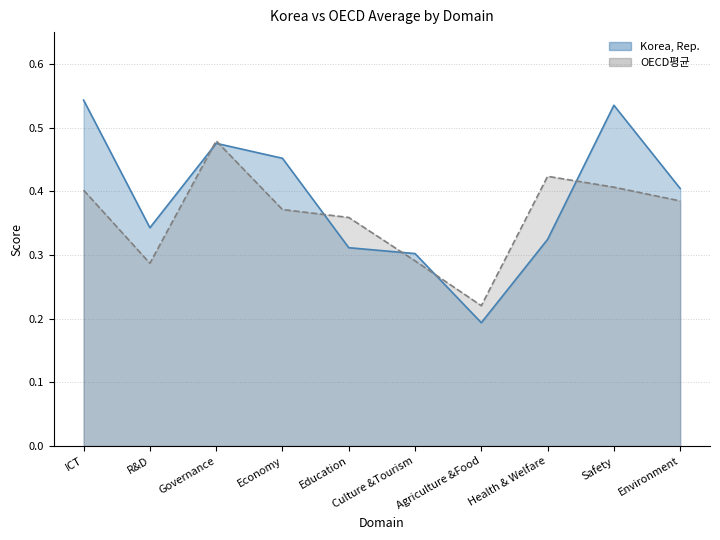

True or false: Korea, Rep. has more than 0 points higher than both neighbors.

True